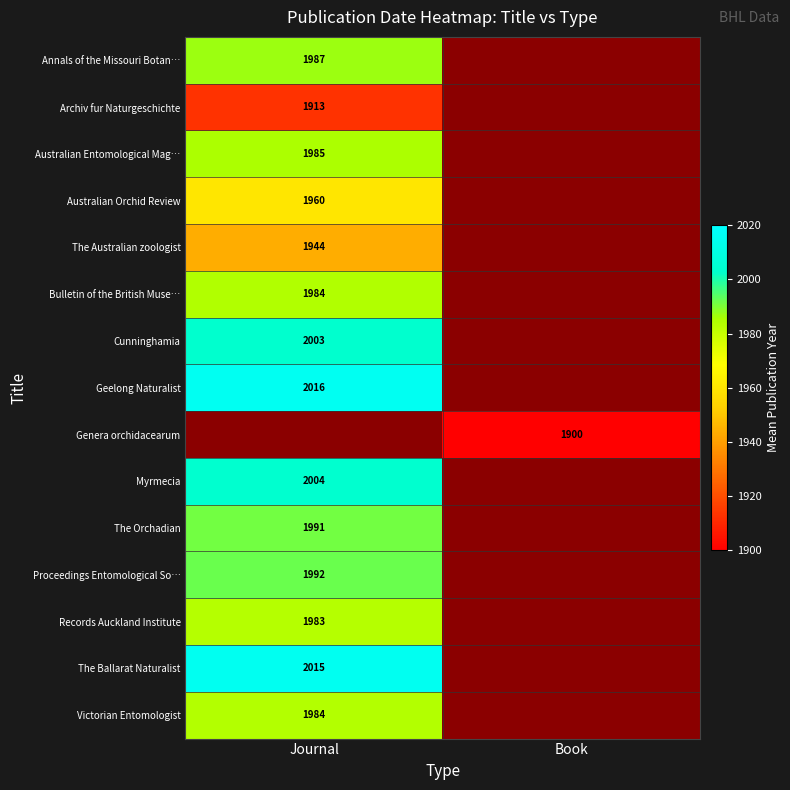

The Proceedings Entomological So… series shows 1992 at Journal. True or false?

True